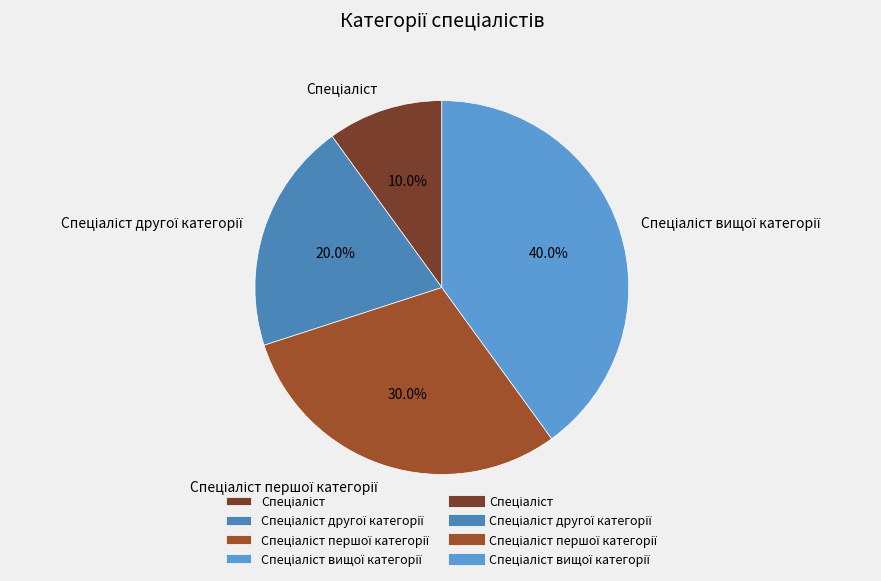

Is there a majority slice in this chart?

No